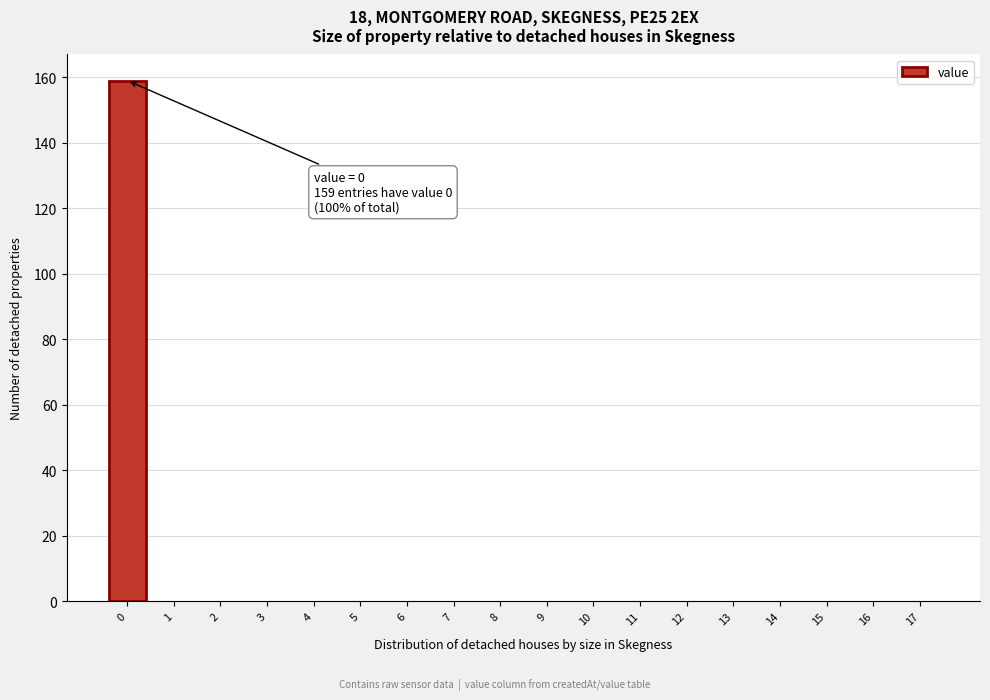

Reading right to left, transcribe all the data shown in this chart.

17=0	16=0	15=0	14=0	13=0	12=0	11=0	10=0	9=0	8=0	7=0	6=0	5=0	4=0	3=0	2=0	1=0	0=159